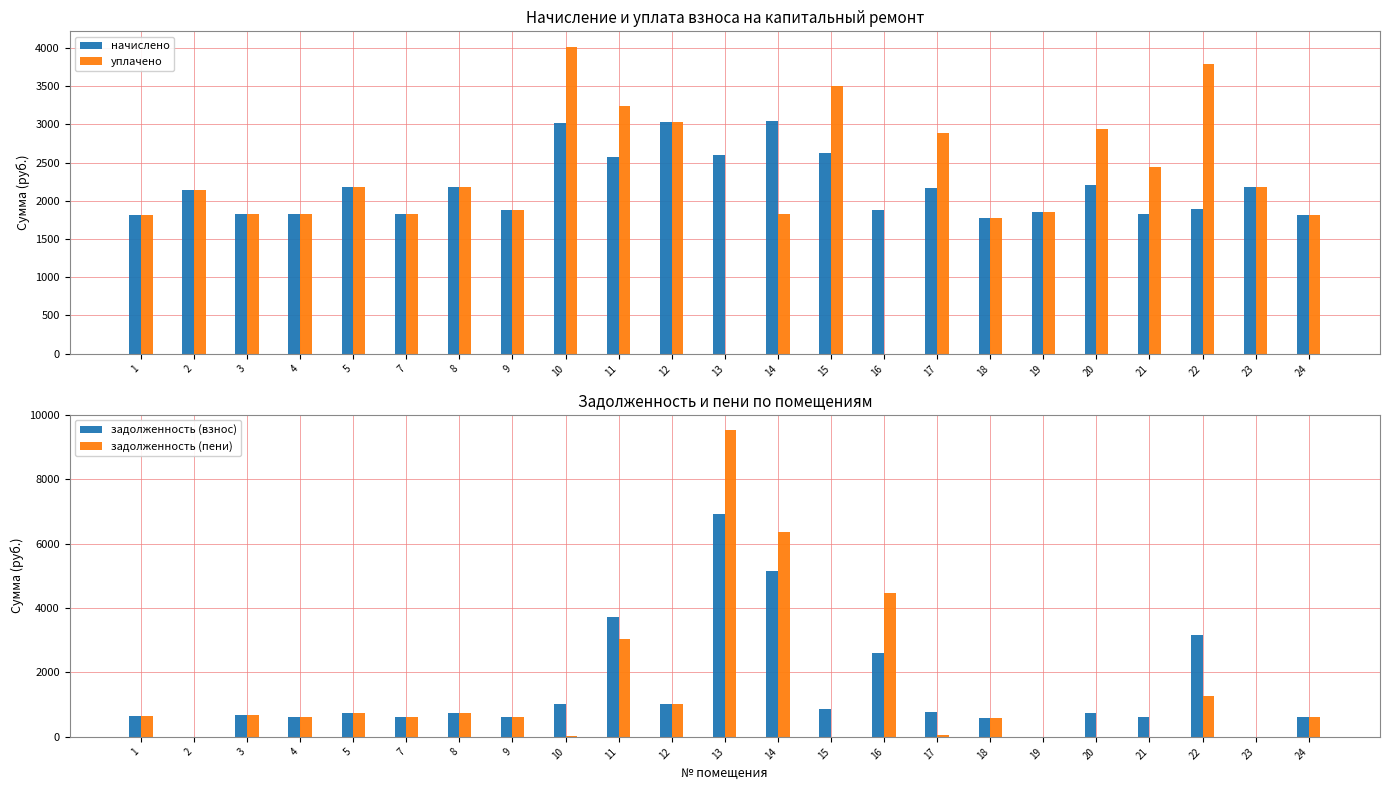

How many data points in начислено are above 2145?

12